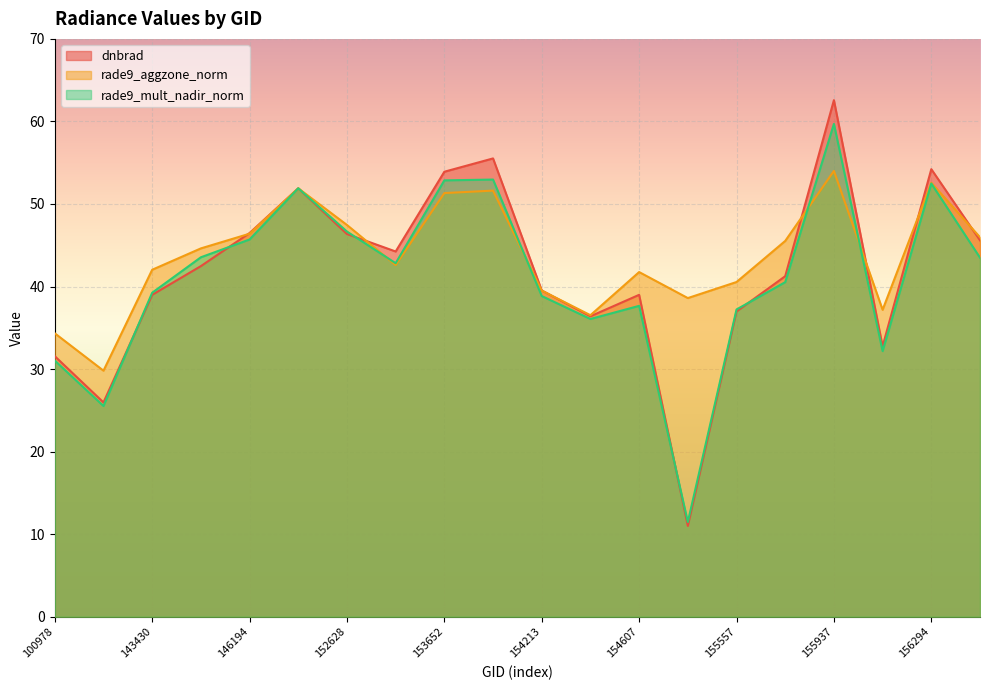

Does the chart display data point markers on the line(s)?

No